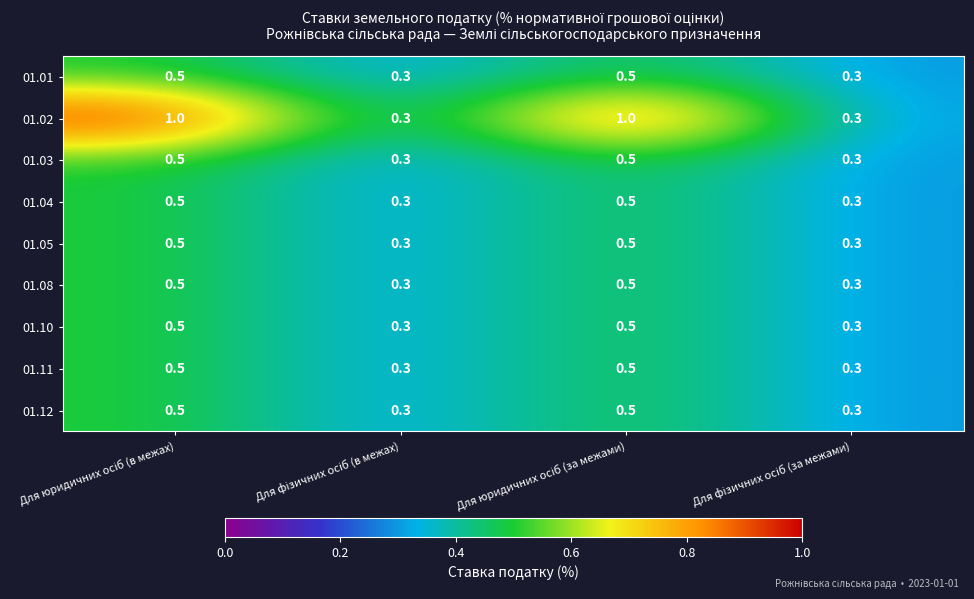

Which series has the widest spread of values?

01.02